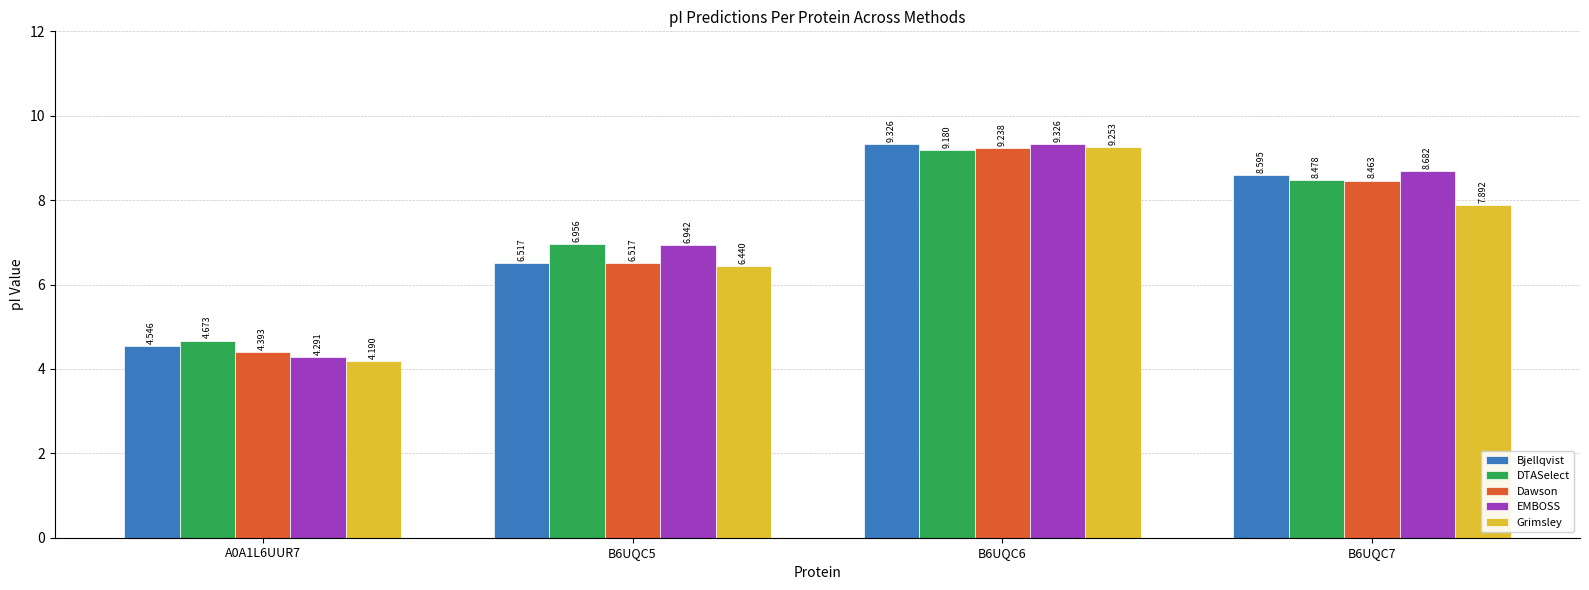

How many bars are there in total?

20